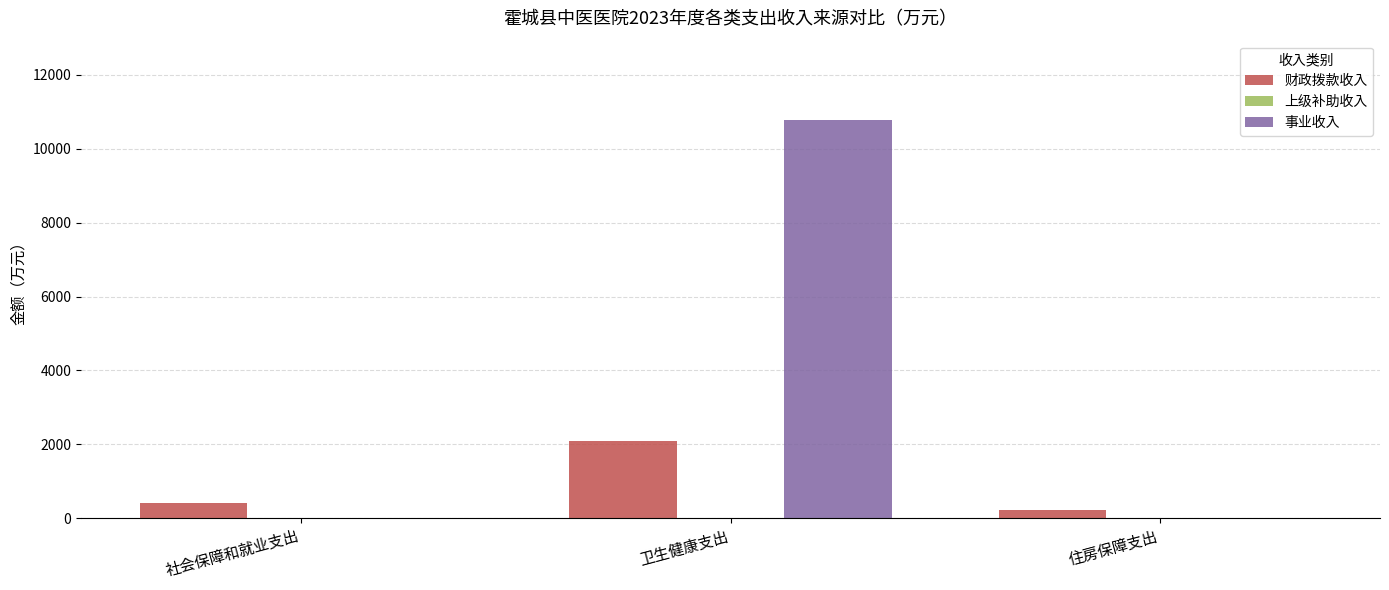

What is the sum of the 财政拨款收入 values at 卫生健康支出 and 社会保障和就业支出?

2501.8